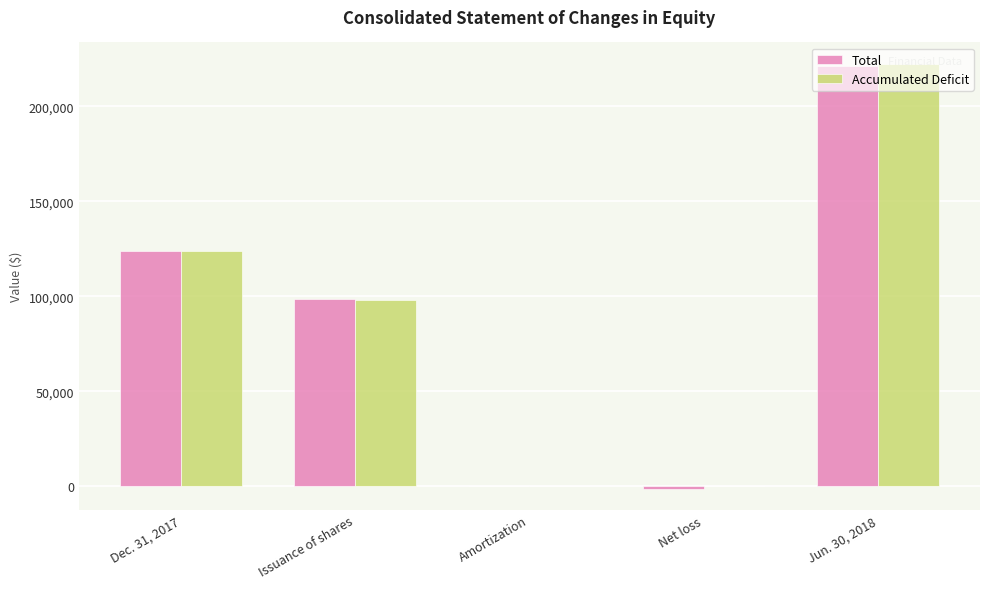

Which series changed the most between Amortization and Jun. 30, 2018?

Accumulated Deficit